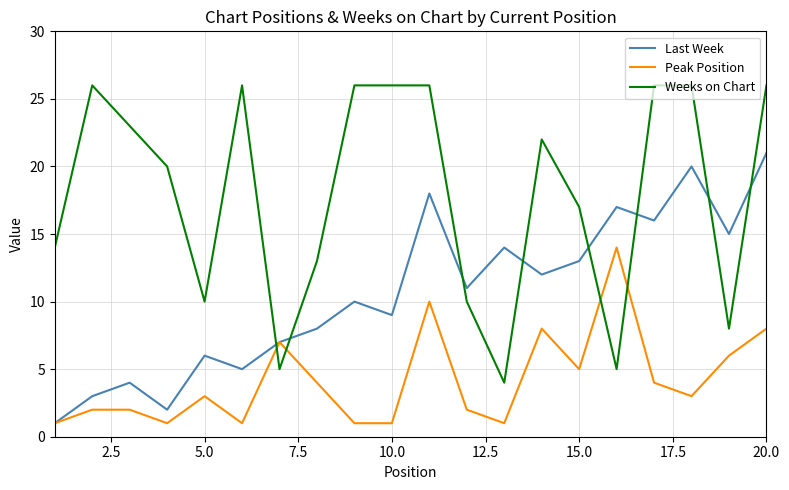

Reading left to right, transcribe all the data shown in this chart.

Last Week: 1	3	4	2	6	5	7	8	10	9	18	11	14	12	13	17	16	20	15	21
Peak Position: 1	2	2	1	3	1	7	4	1	1	10	2	1	8	5	14	4	3	6	8
Weeks on Chart: 14	26	23	20	10	26	5	13	26	26	26	10	4	22	17	5	26	26	8	26